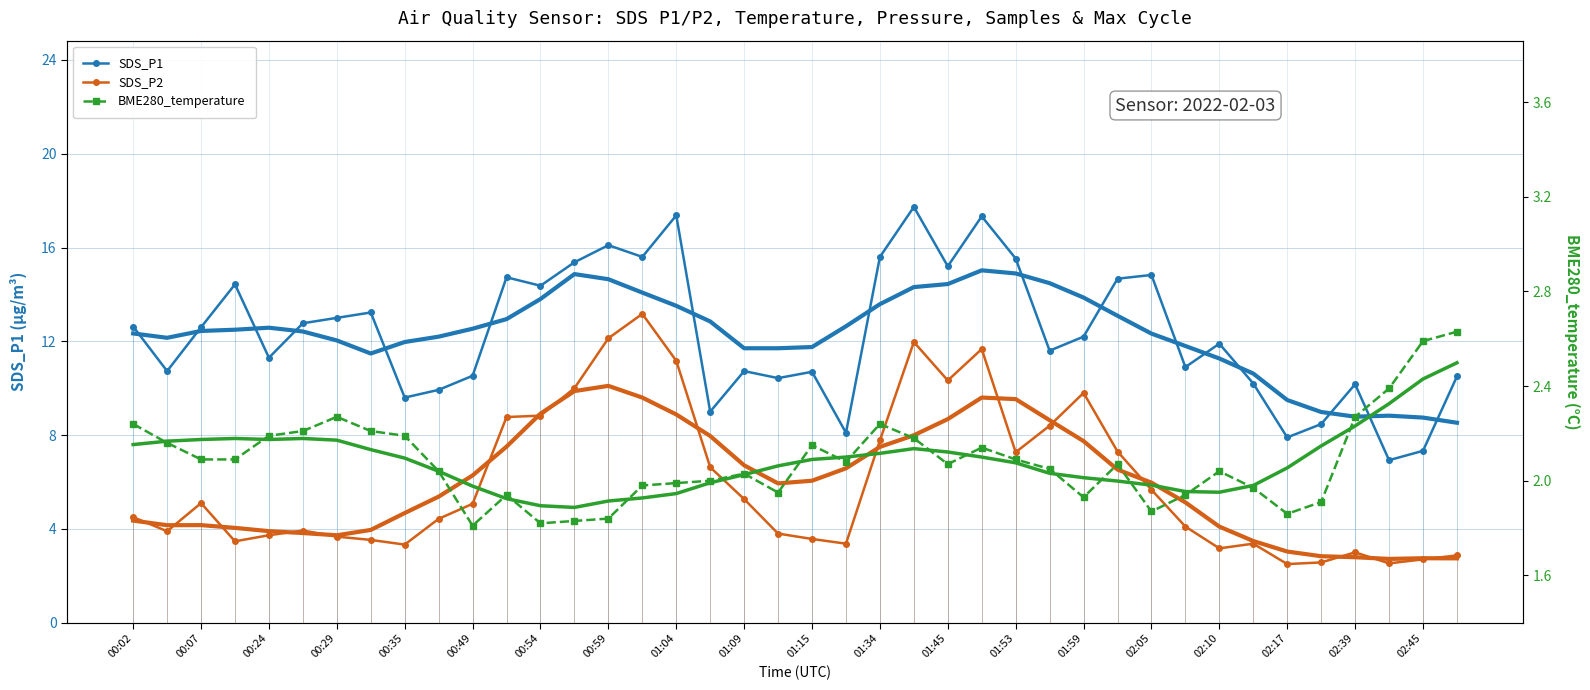

What position from the left is 23?

24